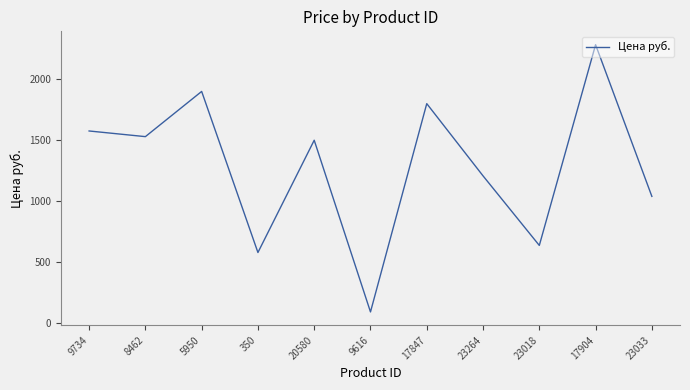

What value does the data have at 9734?

1575.9